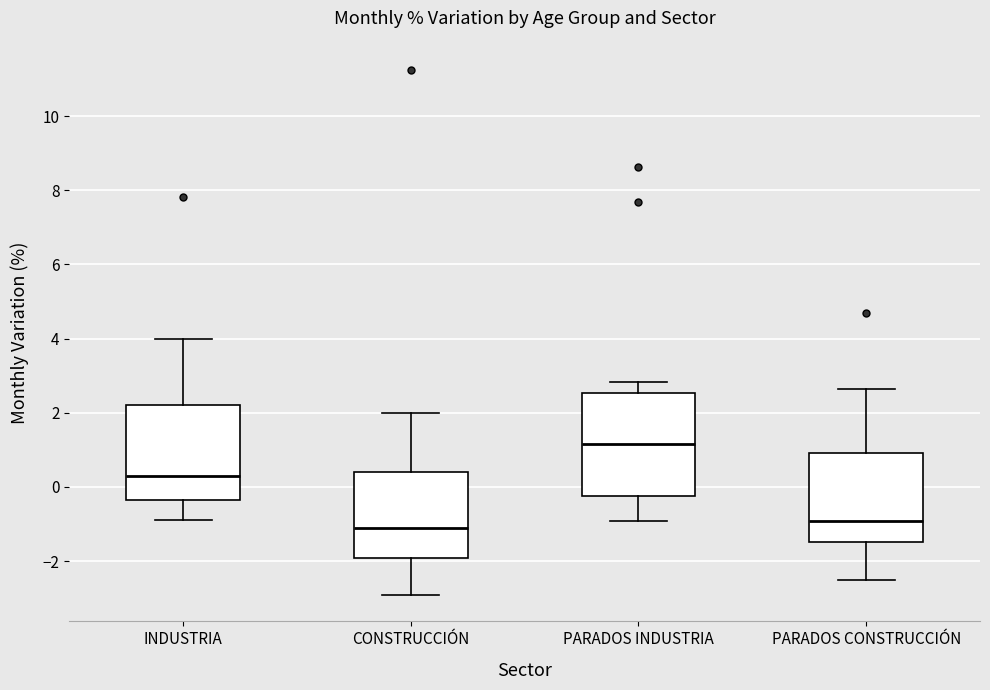

Where does the lower whisker of the box for INDUSTRIA end on the y-axis? The values are not printed on the chart, so give them approximately, as read against the axis.

-0.8